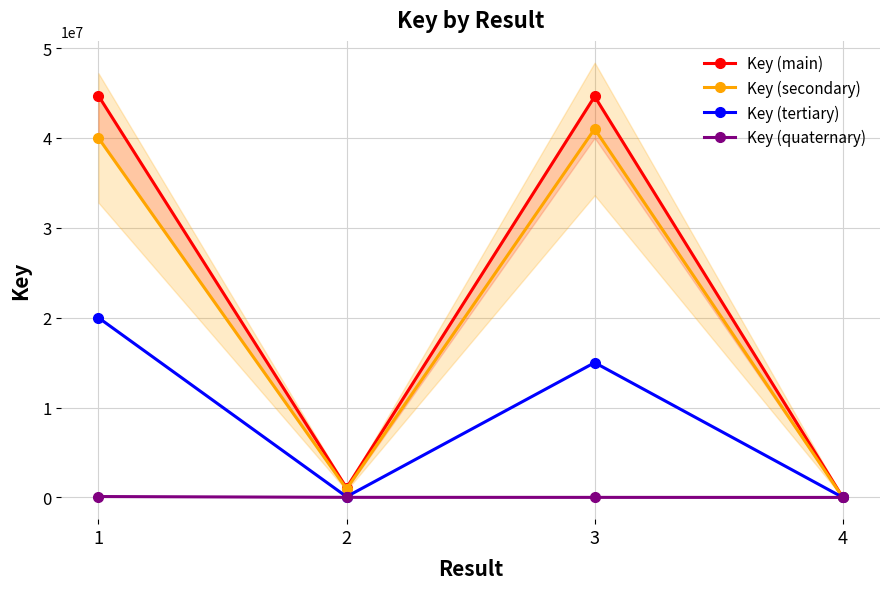

How many data points in Key (quaternary) are above 10000?

1